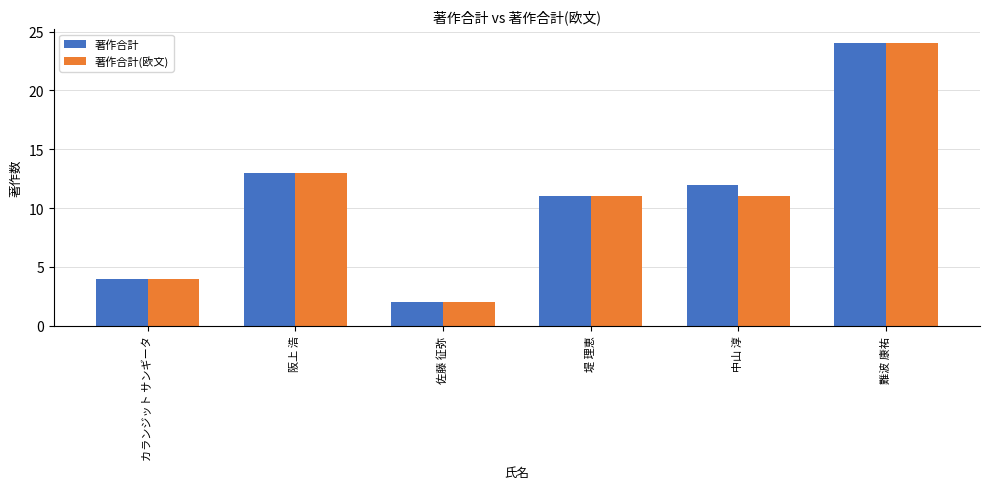

What is the lowest value of the 著作合計(欧文) series?

2